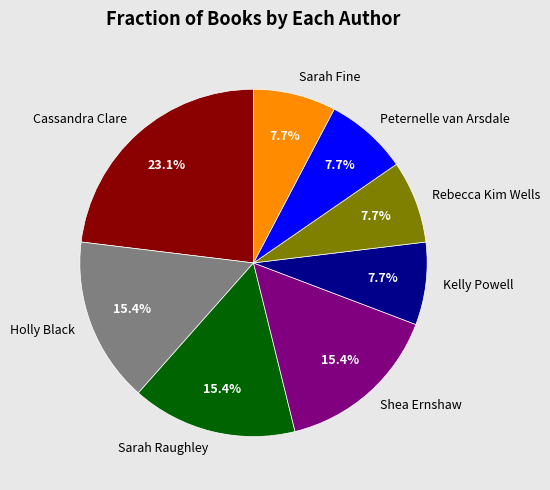

What is the ratio of the value at Peternelle van Arsdale to the value at Shea Ernshaw?

0.5